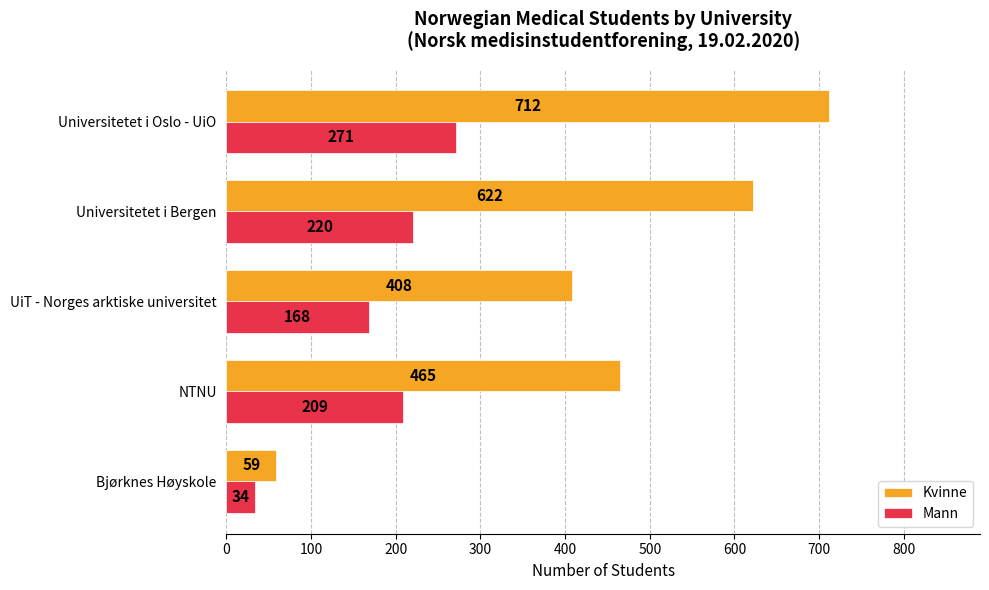

What is the maximum value for Mann?

271